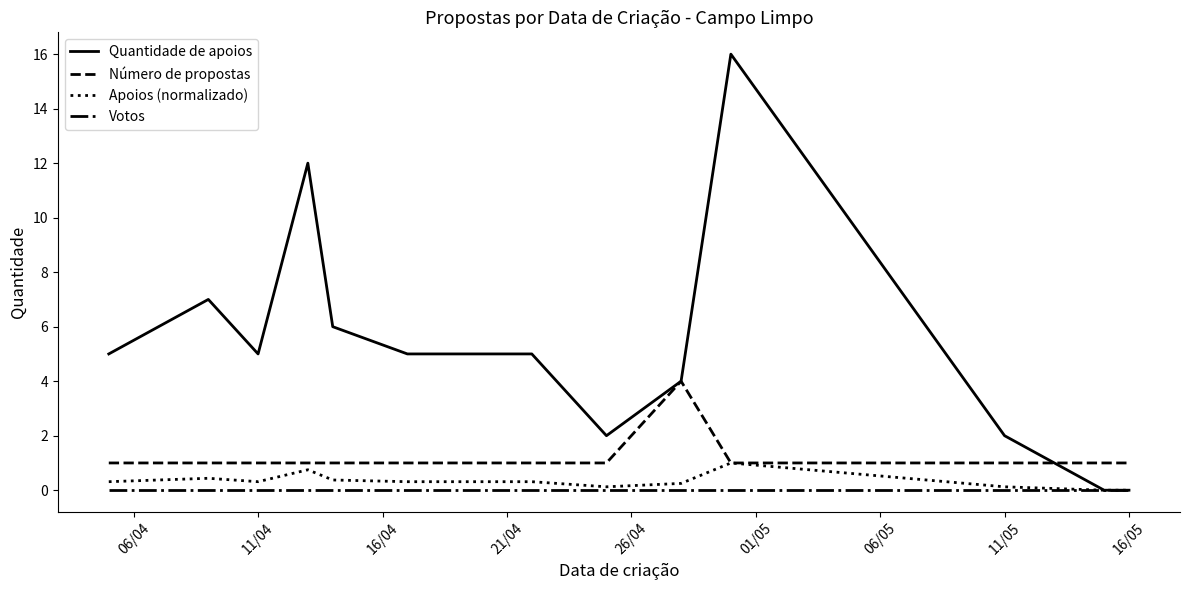

List the series in order of their peak value, lowest first.

Votos, Apoios (normalizado), Número de propostas, Quantidade de apoios